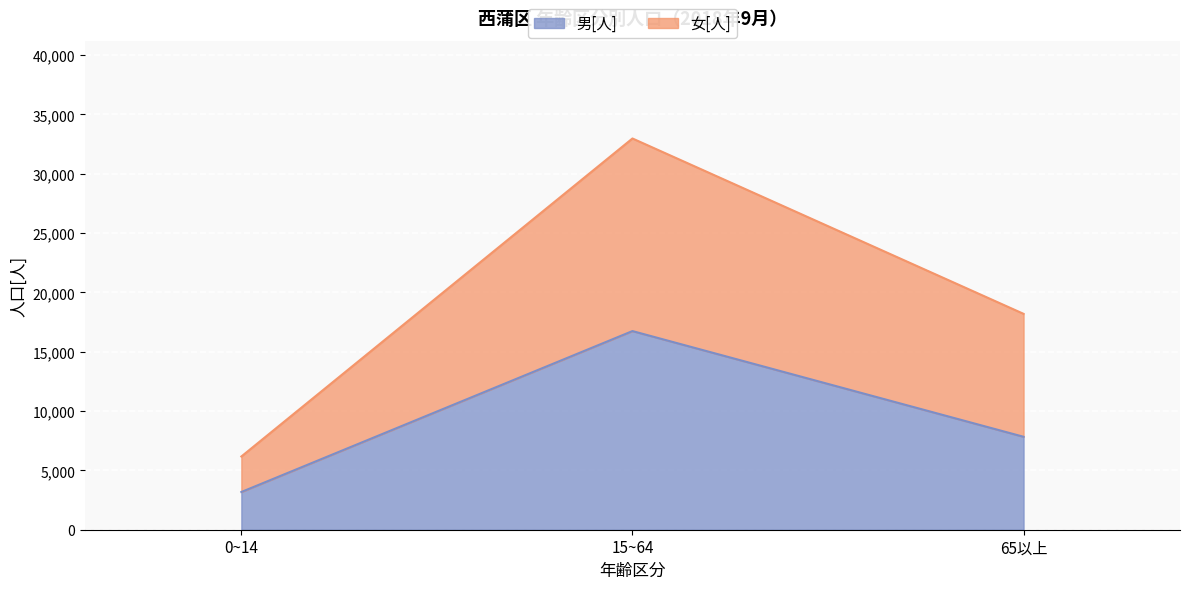

What is the minimum value for 男[人]?

3178